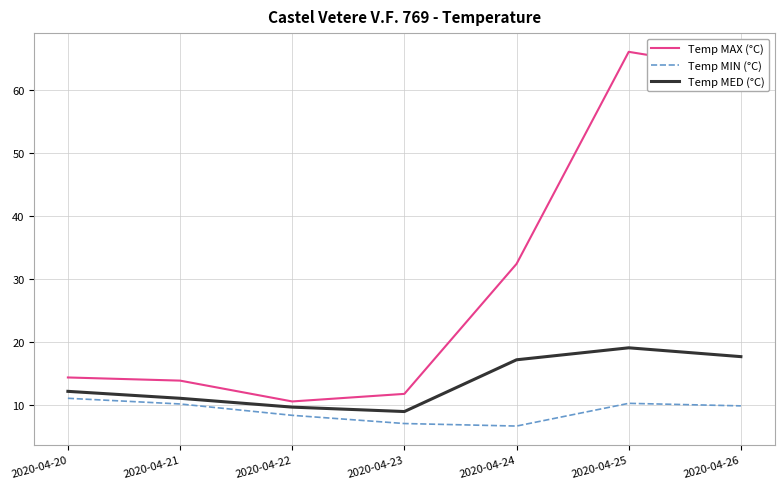

True or false: Temp MIN (°C) and Temp MED (°C) intersect in this chart.

False